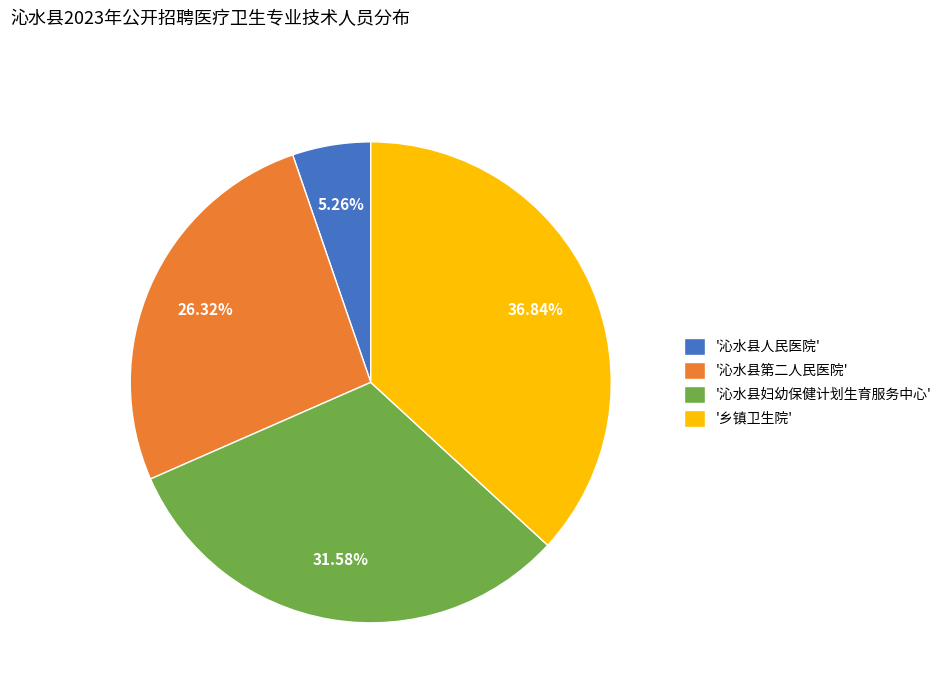

Between '沁水县妇幼保健计划生育服务中心' and '沁水县第二人民医院', which is larger?

'沁水县妇幼保健计划生育服务中心'